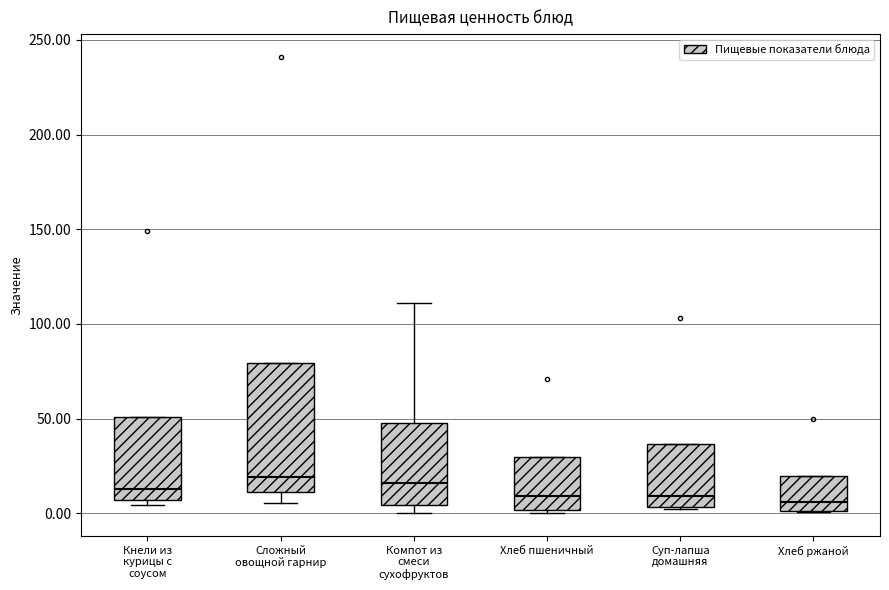

Where is the upper edge of the box for Компот из смеси сухофруктов on the y-axis? The values are not printed on the chart, so give them approximately, as read against the axis.

50